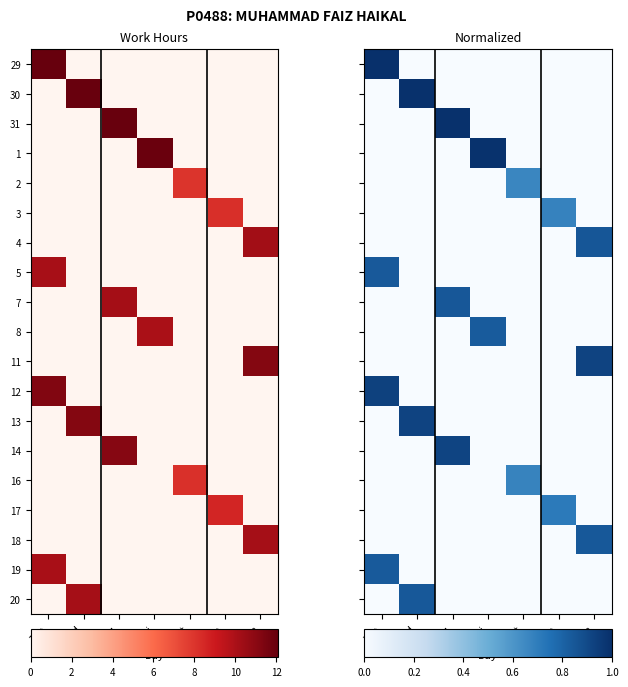

Which series changed the most between Sat and Mon?

11